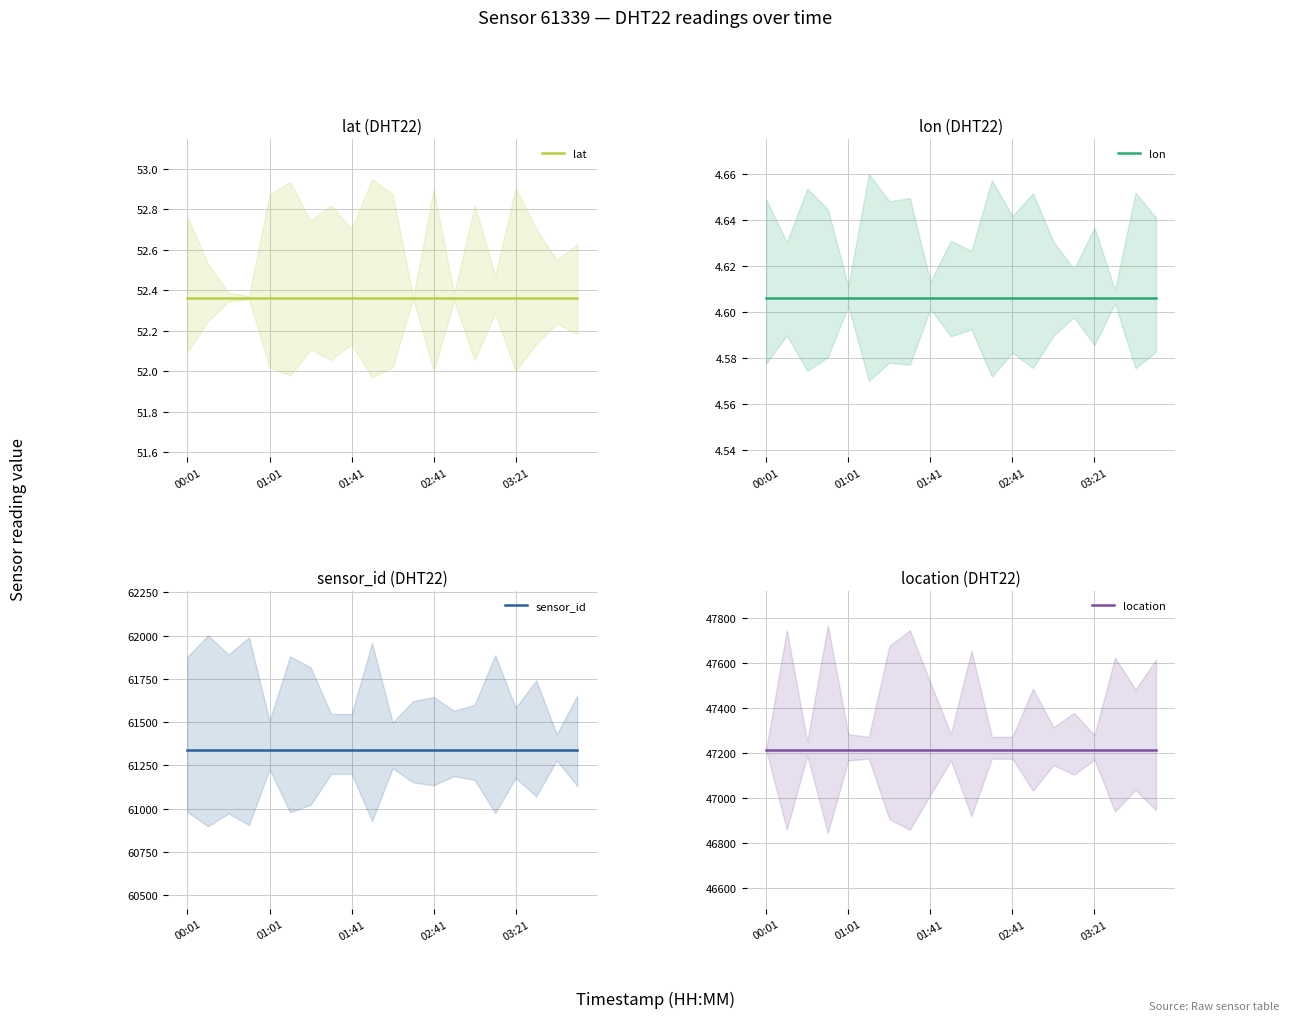

The value of location at 14 is 30934.5. True or false?

False